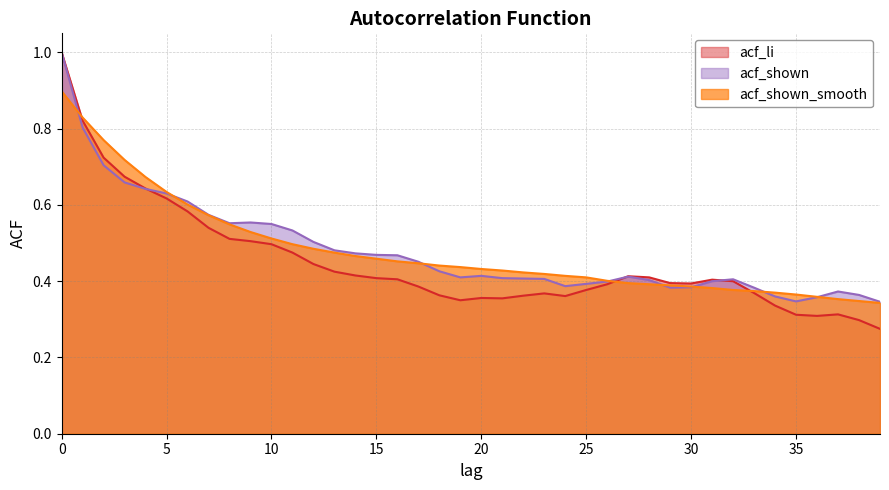

Which series changed the most between 0 and 36?

acf_li